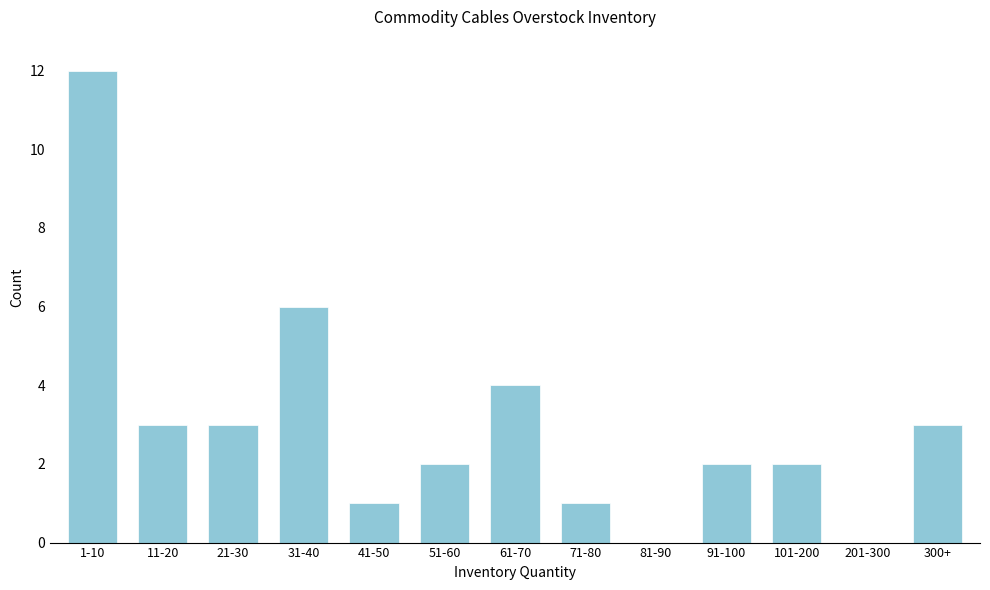

Reading left to right, list all the values displayed in this chart.

1-10=12	11-20=3	21-30=3	31-40=6	41-50=1	51-60=2	61-70=4	71-80=1	81-90=0	91-100=2	101-200=2	201-300=0	300+=3